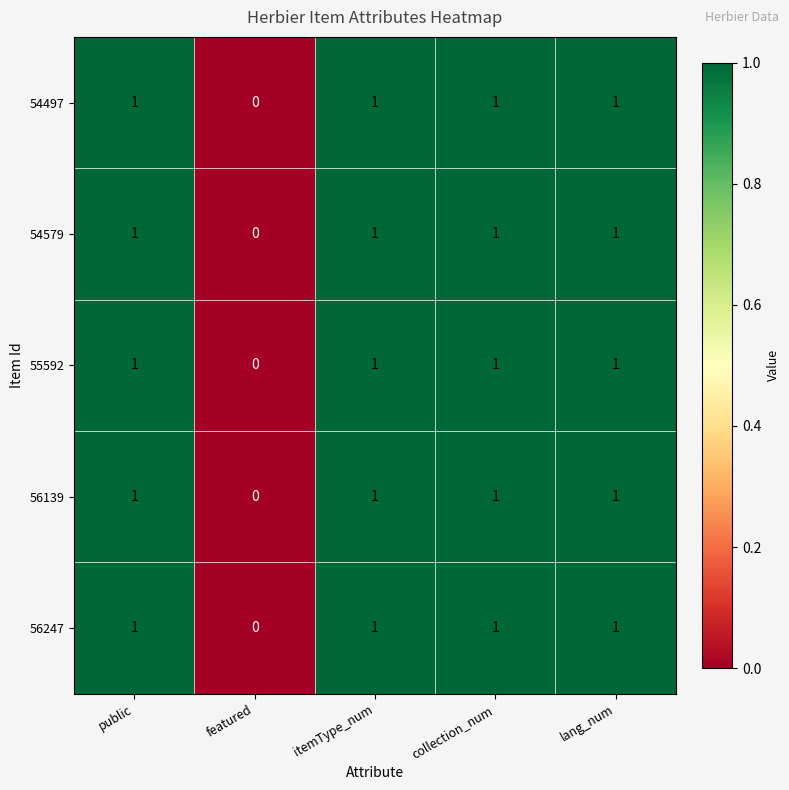

What is the total value across all series at public?

5